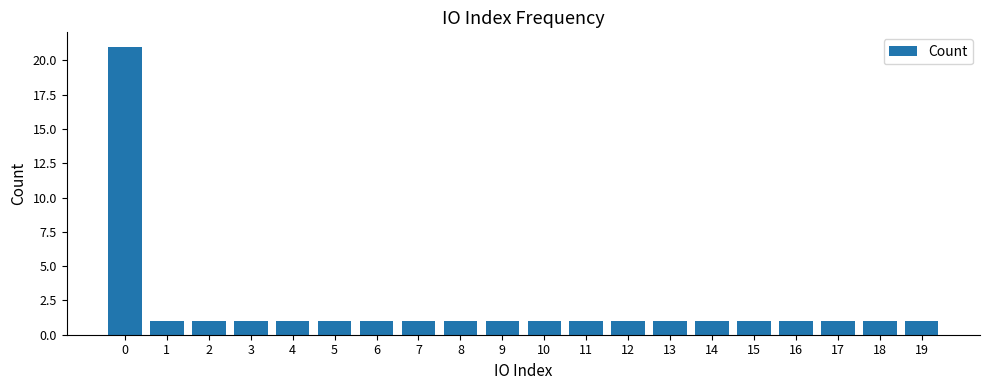

Reading left to right, what are all the values shown in this chart?

0=21	1=1	2=1	3=1	4=1	5=1	6=1	7=1	8=1	9=1	10=1	11=1	12=1	13=1	14=1	15=1	16=1	17=1	18=1	19=1